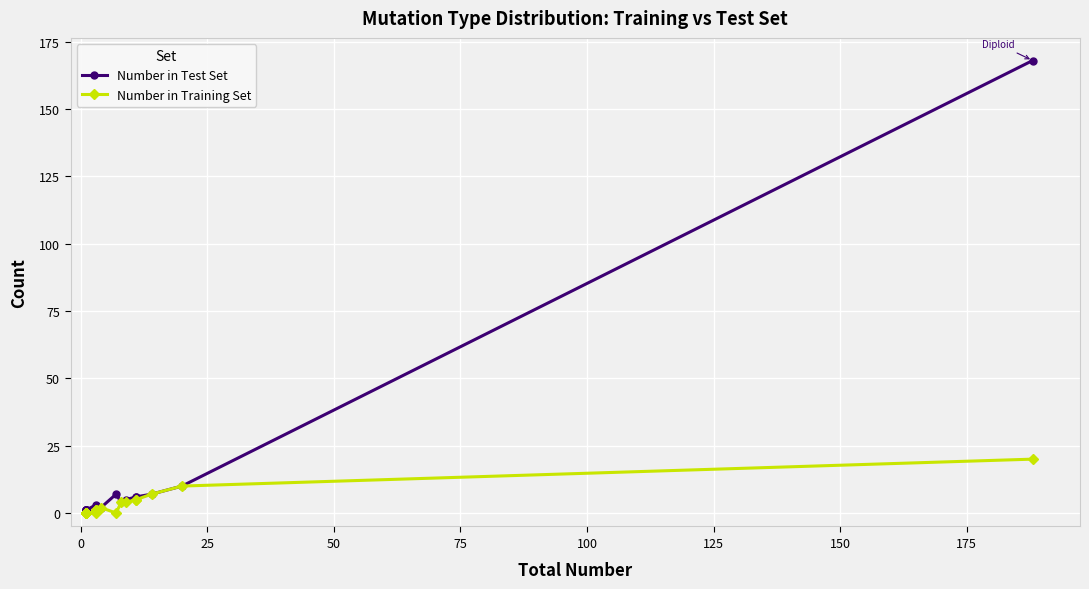

True or false: Number in Training Set and Number in Test Set cross at least once.

False